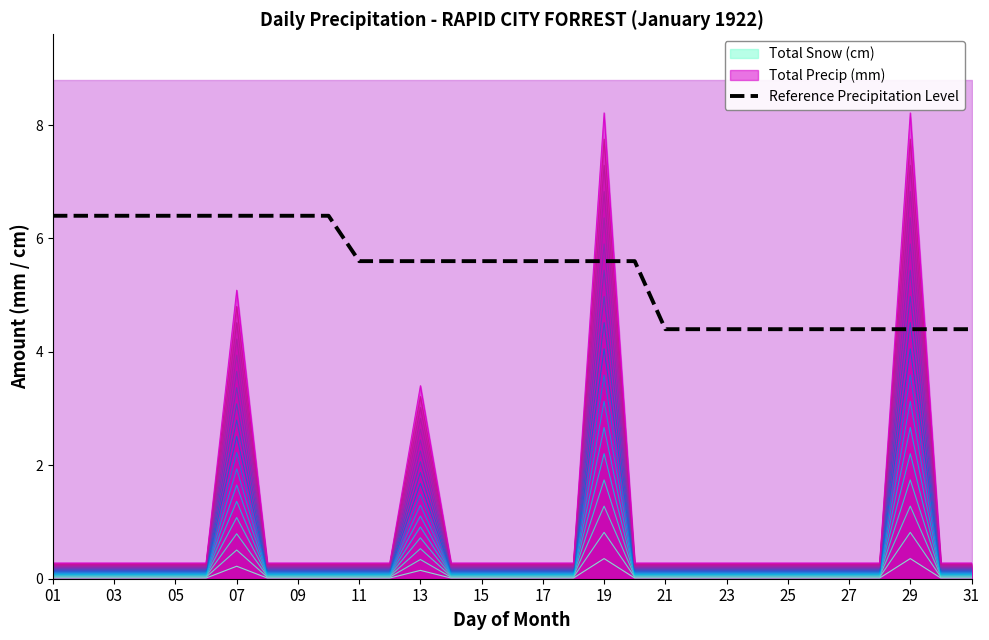

True or false: Total Snow (cm) has a value of 0.0 at 21.

True